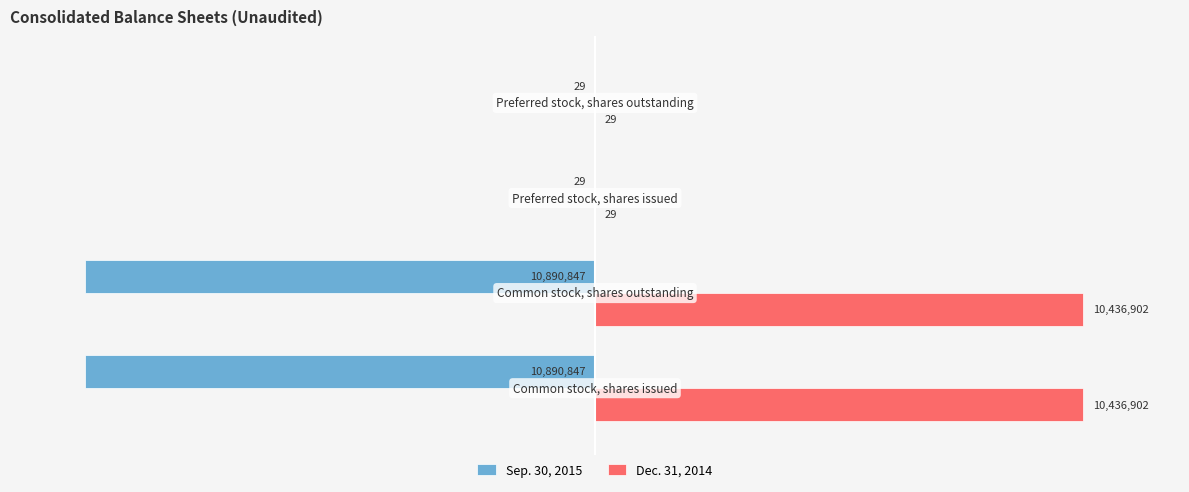

Which series has the largest total across all categories?

Dec. 31, 2014